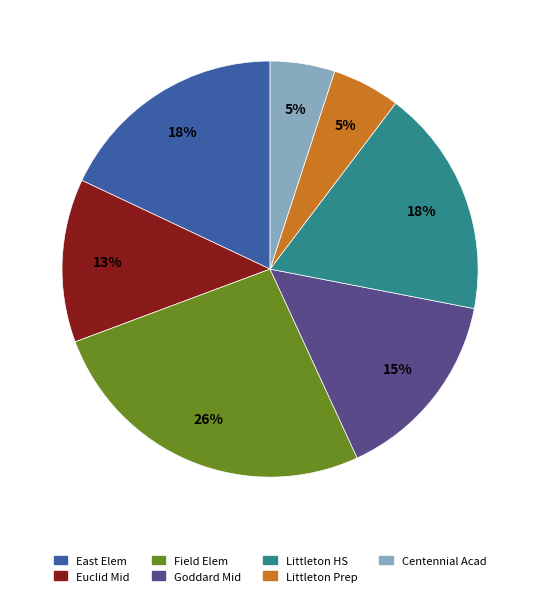

To the nearest percent, what is the average slice percentage?

14%